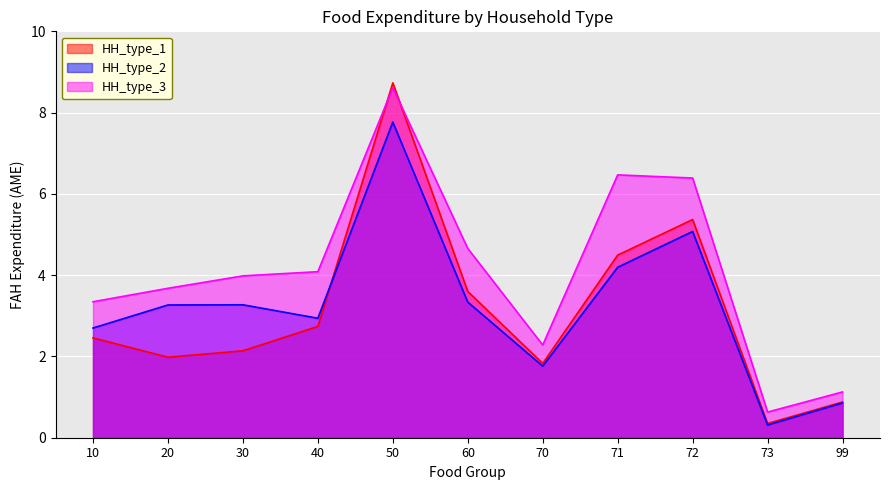

Is the value of HH_type_2 at 40 greater than the value of HH_type_3 at 20?

No